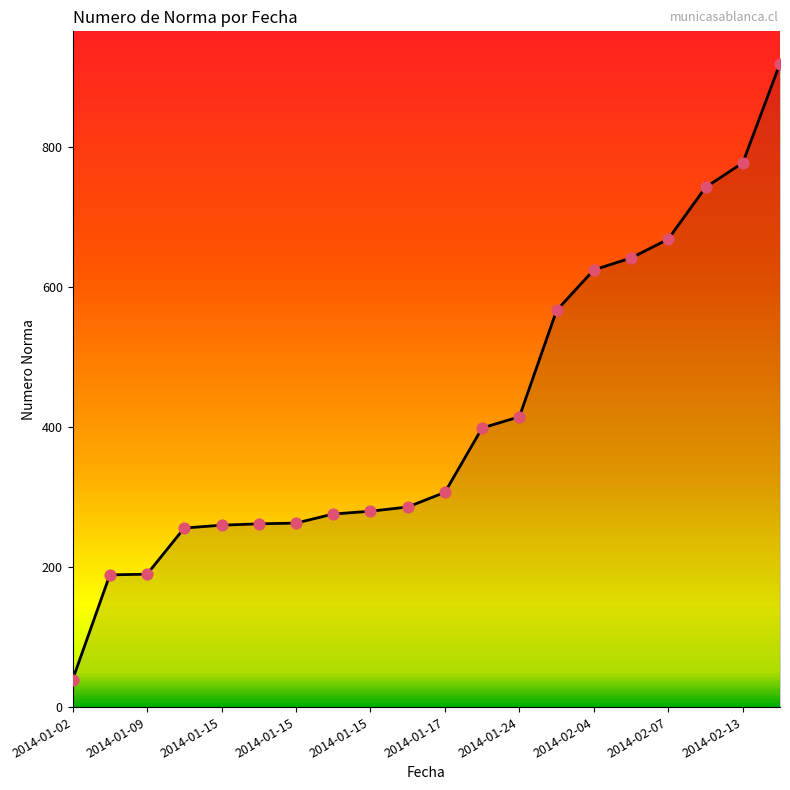

What is the greatest value displayed?

920